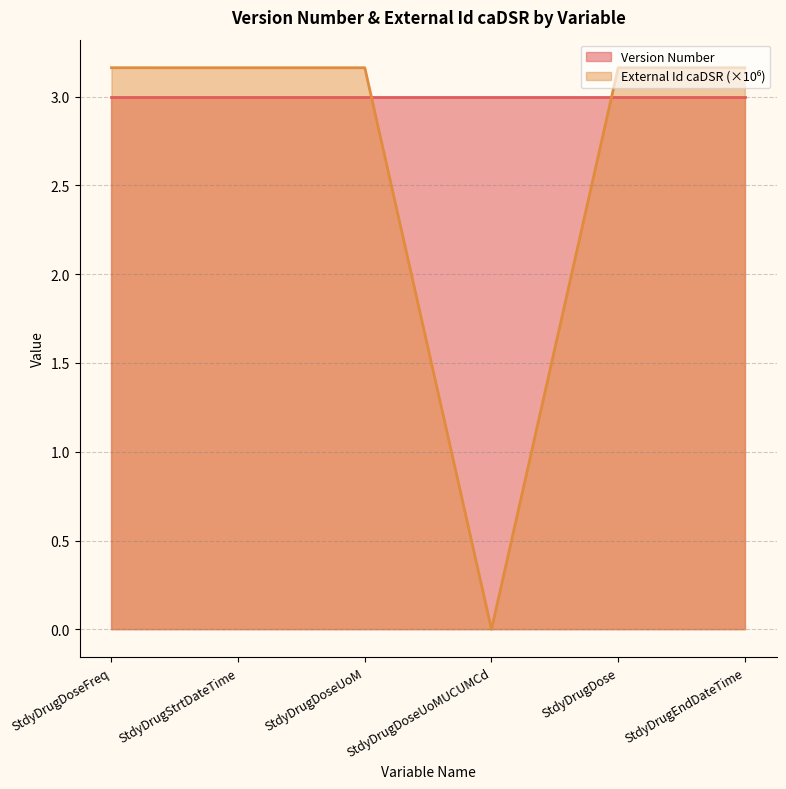

What is the label of the 3rd point from the right?

StdyDrugDoseUoMUCUMCd